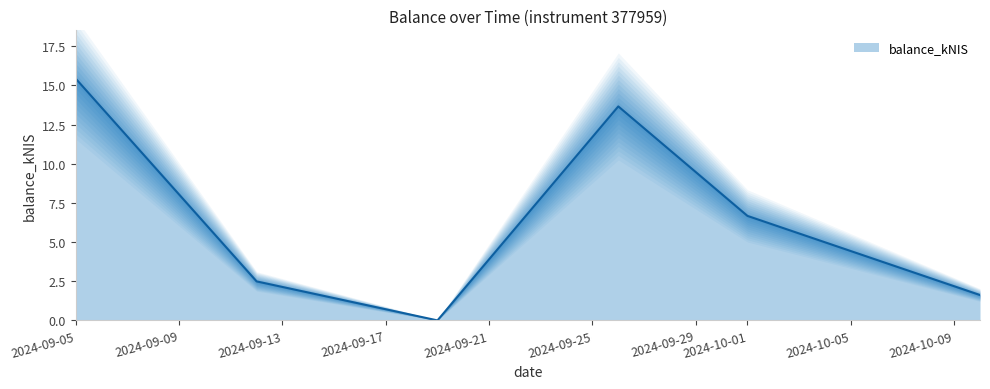

What is the value of the 2nd point from the left?

2.5